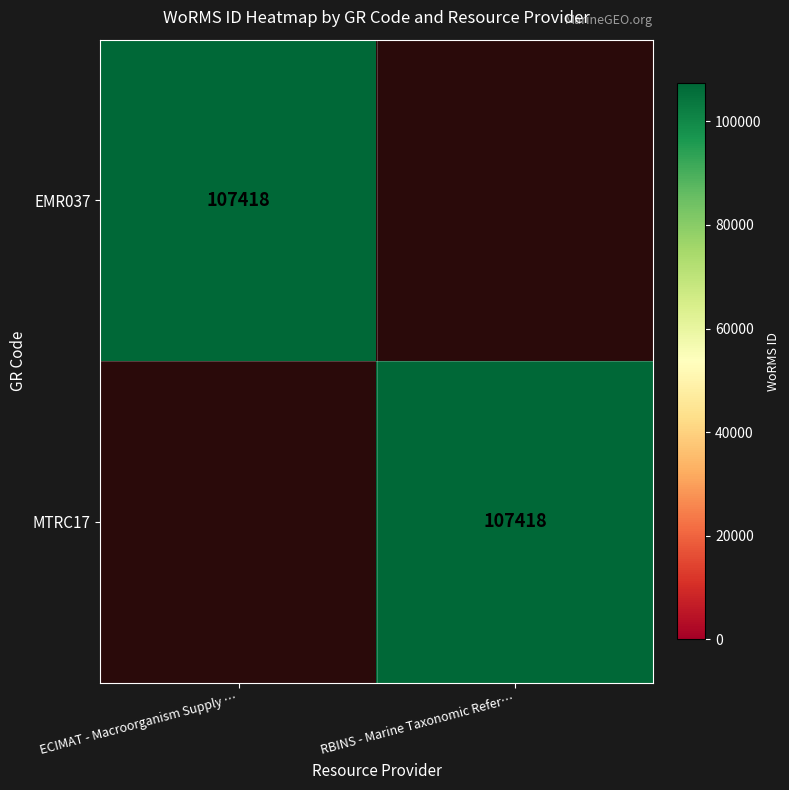

How many data points does each series have?

2